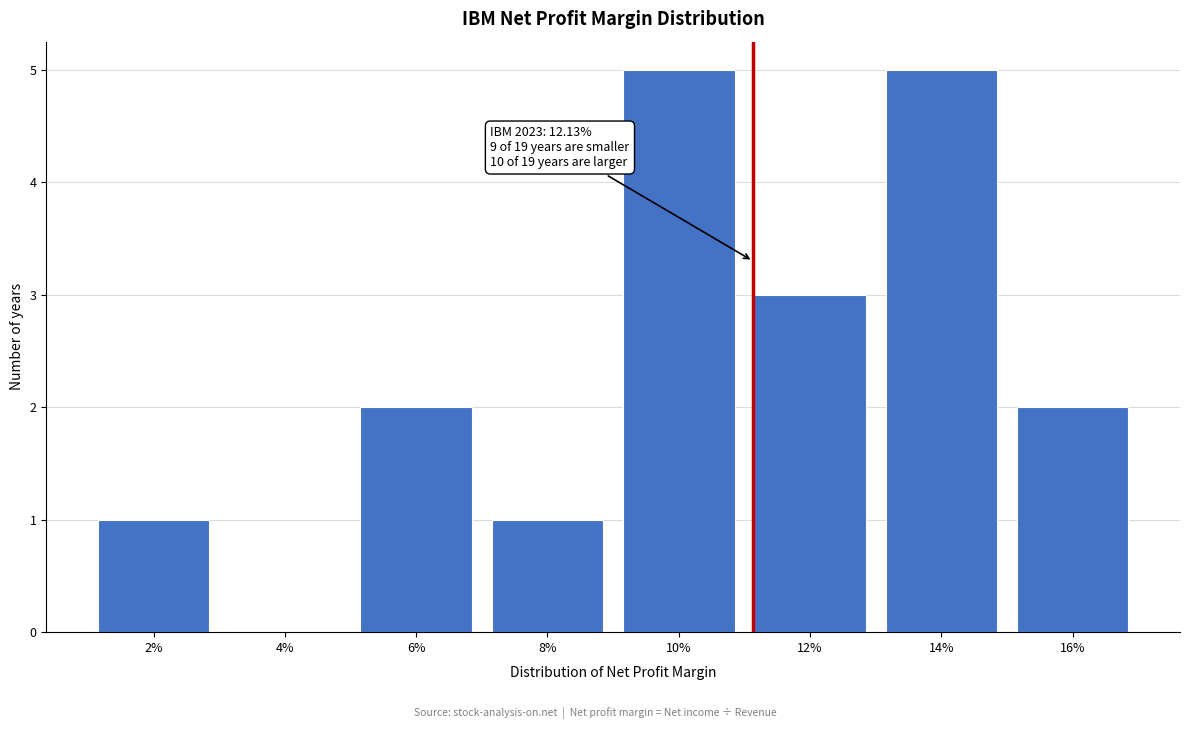

Reading left to right, list all the values displayed in this chart.

2%=1	4%=0	6%=2	8%=1	10%=5	12%=3	14%=5	16%=2